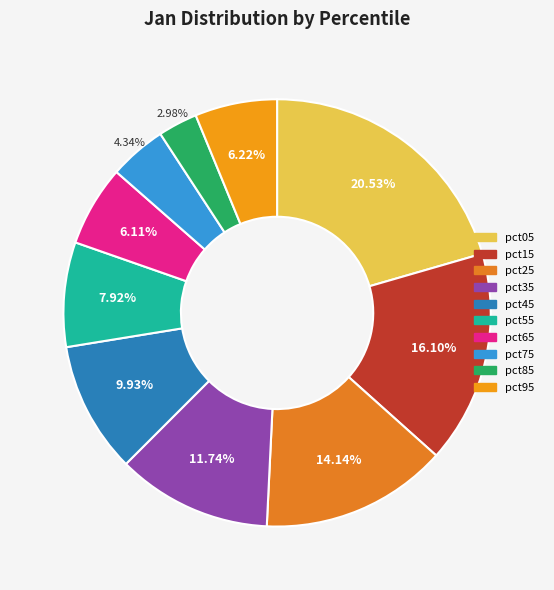

How many segments does this pie chart have?

10